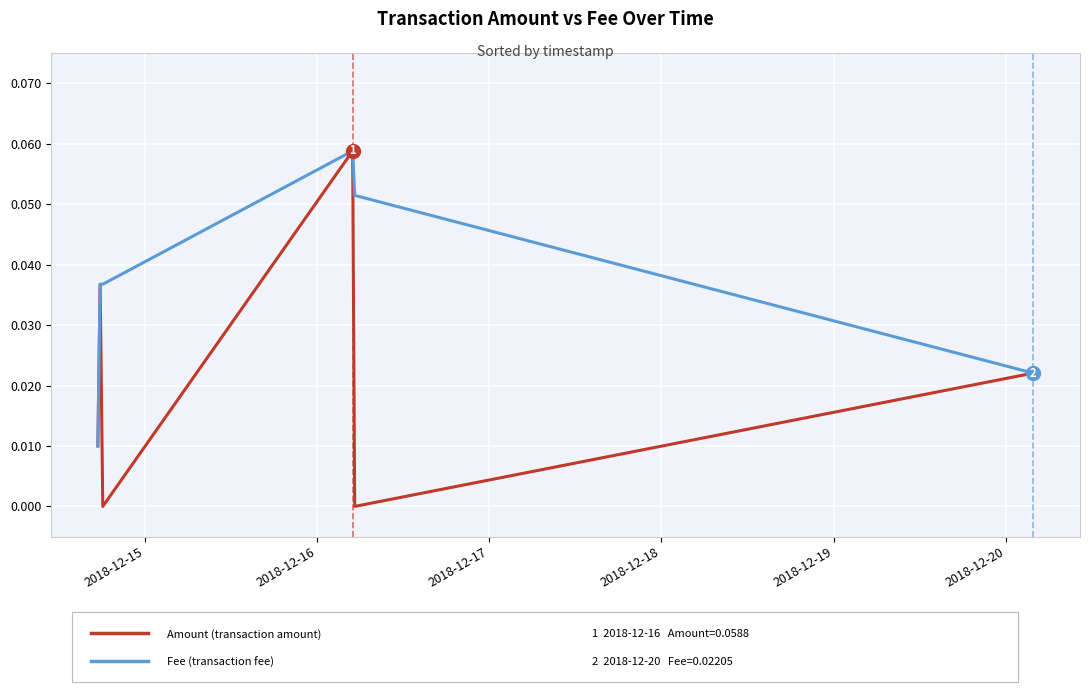

What are all the series names shown in the legend?

Amount, Fee